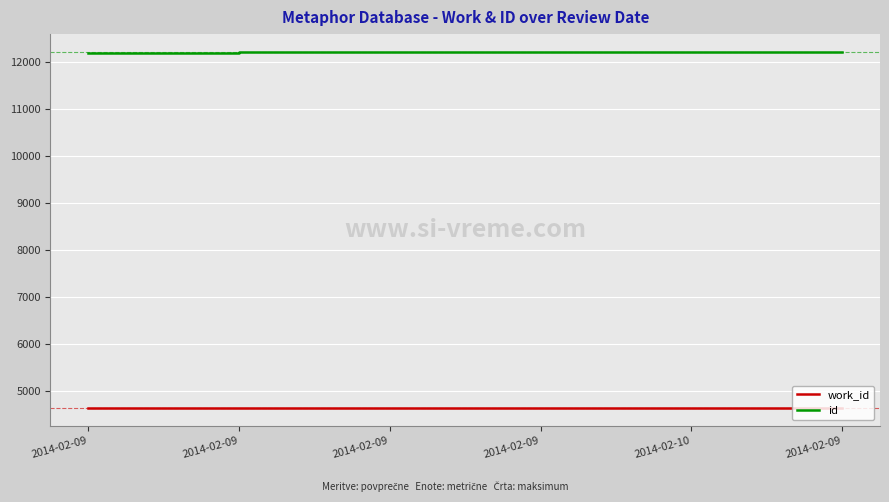

At which label is id closest to 12214?

2014-02-09